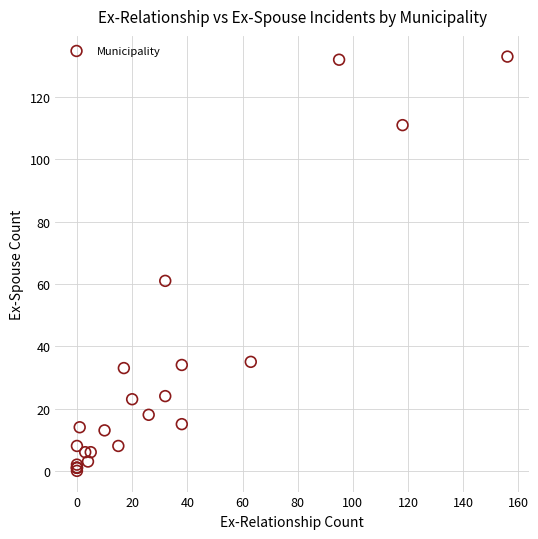

What Y value in the scatter plot is closest to 66?

61